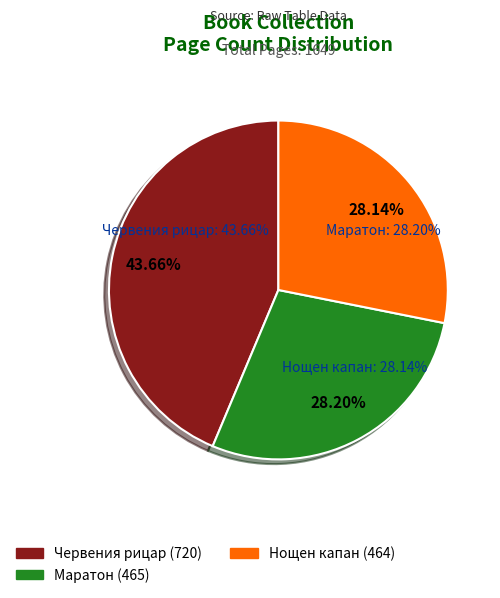

How much of the chart is everything except Червения рицар (720)?

56.3%